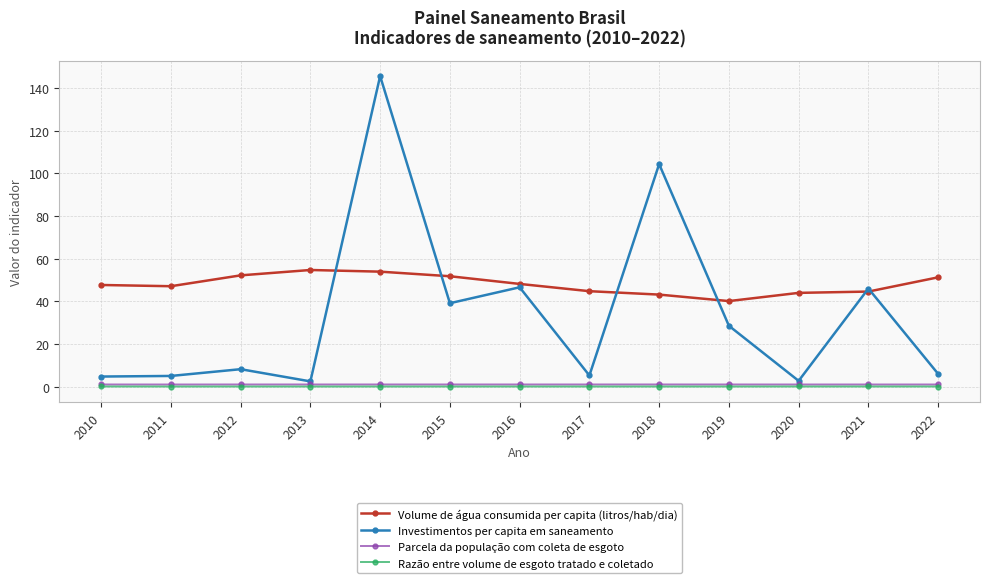

How many interior local peaks does the Investimentos per capita em saneamento series have?

5